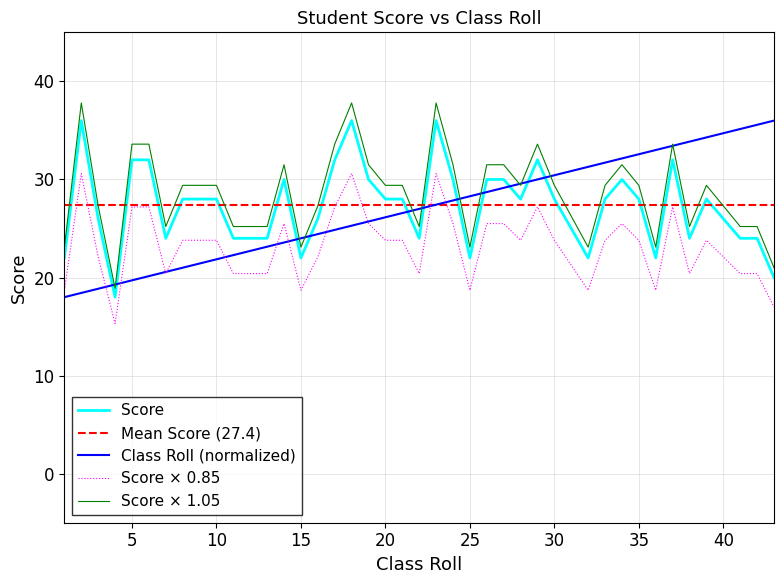

Reading right to left, transcribe all the data shown in this chart.

Score: 20.0	24.0	24.0	28.0	24.0	32.0	22.0	28.0	30.0	28.0	22.0	28.0	32.0	28.0	30.0	30.0	22.0	30.0	36.0	24.0	28.0	28.0	30.0	36.0	32.0	26.0	22.0	30.0	24.0	24.0	28.0	28.0	28.0	24.0	32.0	32.0	18.0	26.0	36.0	22.0
Mean Score (27.4): 27.4	27.4	27.4	27.4	27.4	27.4	27.4	27.4	27.4	27.4	27.4	27.4	27.4	27.4	27.4	27.4	27.4	27.4	27.4	27.4	27.4	27.4	27.4	27.4	27.4	27.4	27.4	27.4	27.4	27.4	27.4	27.4	27.4	27.4	27.4	27.4	27.4	27.4	27.4	27.4
Class Roll (normalized): 36.0	35.6	35.1	34.3	33.9	33.4	33.0	32.6	32.1	31.7	31.3	30.4	30.0	29.6	29.1	28.7	28.3	27.9	27.4	27.0	26.6	26.1	25.7	25.3	24.9	24.4	24.0	23.6	23.1	22.3	21.9	21.4	21.0	20.6	20.1	19.7	19.3	18.9	18.4	18.0
Score × 0.85: 17.0	20.4	20.4	23.8	20.4	27.2	18.7	23.8	25.5	23.8	18.7	23.8	27.2	23.8	25.5	25.5	18.7	25.5	30.6	20.4	23.8	23.8	25.5	30.6	27.2	22.1	18.7	25.5	20.4	20.4	23.8	23.8	23.8	20.4	27.2	27.2	15.3	22.1	30.6	18.7
Score × 1.05: 21.0	25.2	25.2	29.4	25.2	33.6	23.1	29.4	31.5	29.4	23.1	29.4	33.6	29.4	31.5	31.5	23.1	31.5	37.8	25.2	29.4	29.4	31.5	37.8	33.6	27.3	23.1	31.5	25.2	25.2	29.4	29.4	29.4	25.2	33.6	33.6	18.9	27.3	37.8	23.1